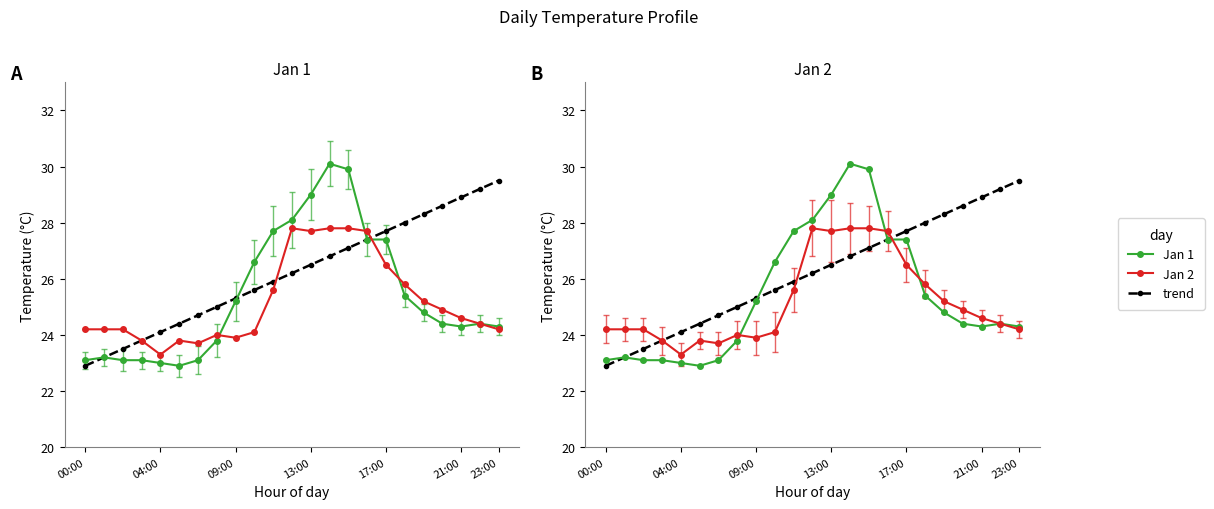

Rank the series by their maximum value, from lowest to highest.

Jan 2, trend, Jan 1